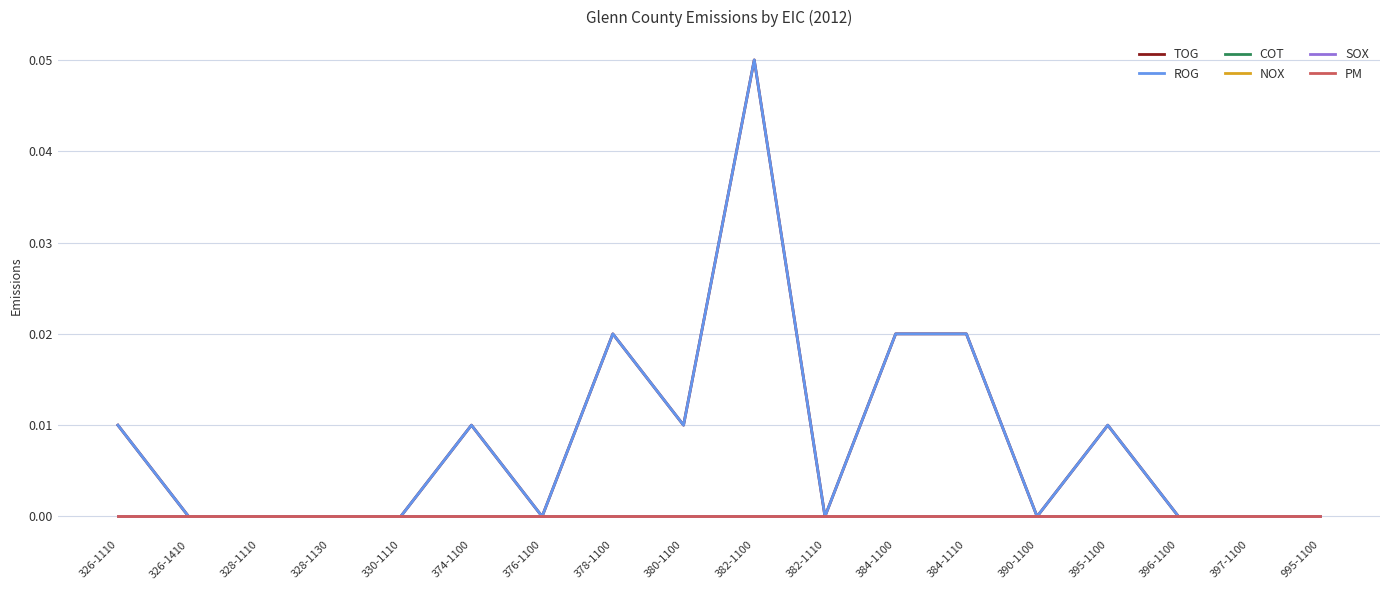

Does the chart display data point markers on the line(s)?

No